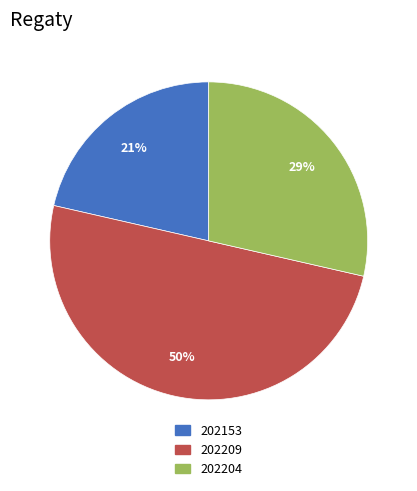

How many slices are in this pie chart?

3